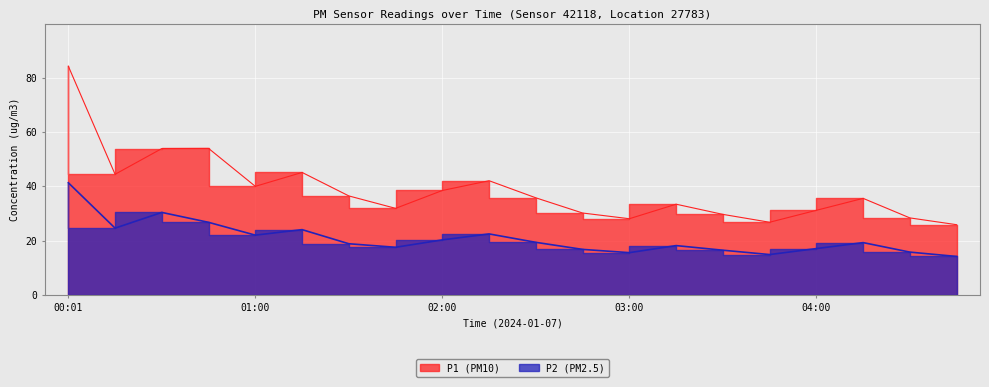

Reading left to right, list all the values displayed in this chart.

P1 (PM10): 84.3	44.5	54.0	54.0	40.0	45.1	36.5	31.9	38.5	42.1	35.8	30.2	28.1	33.5	29.7	26.8	31.2	35.6	28.4	25.9
P2 (PM2.5): 41.4	24.6	30.4	26.8	22.1	24.1	18.9	17.6	20.3	22.5	19.4	16.8	15.6	18.2	16.5	14.9	17.1	19.3	15.8	14.2